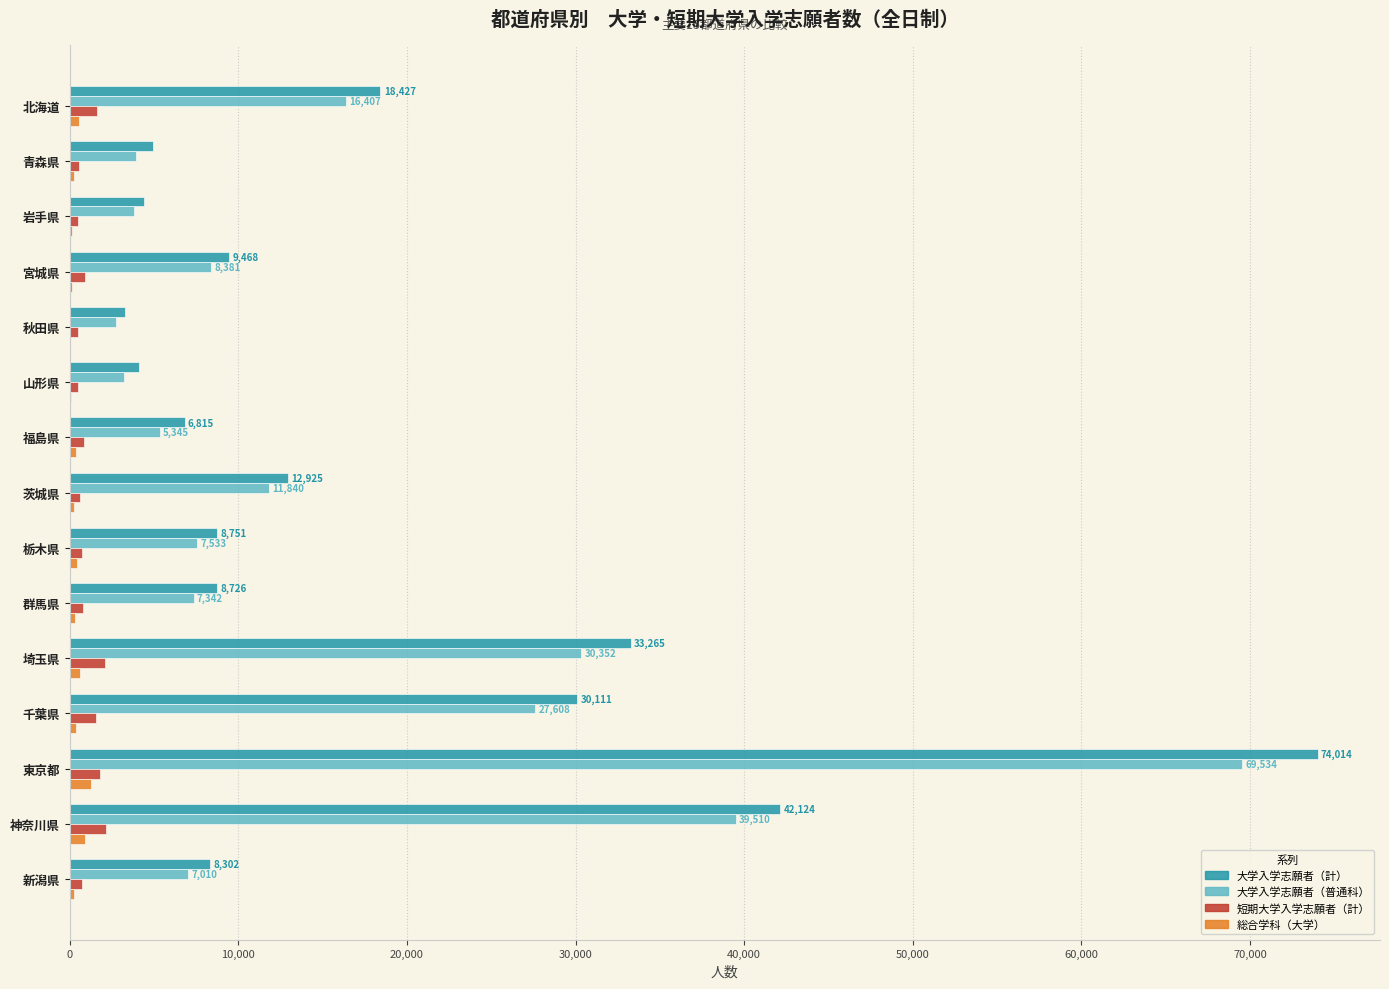

Which label corresponds to the largest value in the chart?

東京都